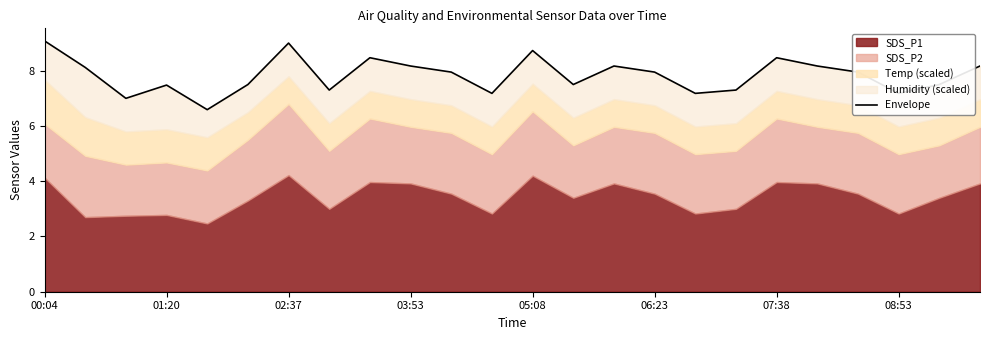

Rank the categories by value from highest to lowest.

00:04, 07:38, 12, 8, 18, 9, 14, 19, 23, 01:20, 10, 15, 20, 06:23, 13, 22, 03:53, 08:53, 17, 11, 16, 21, 02:37, 05:08